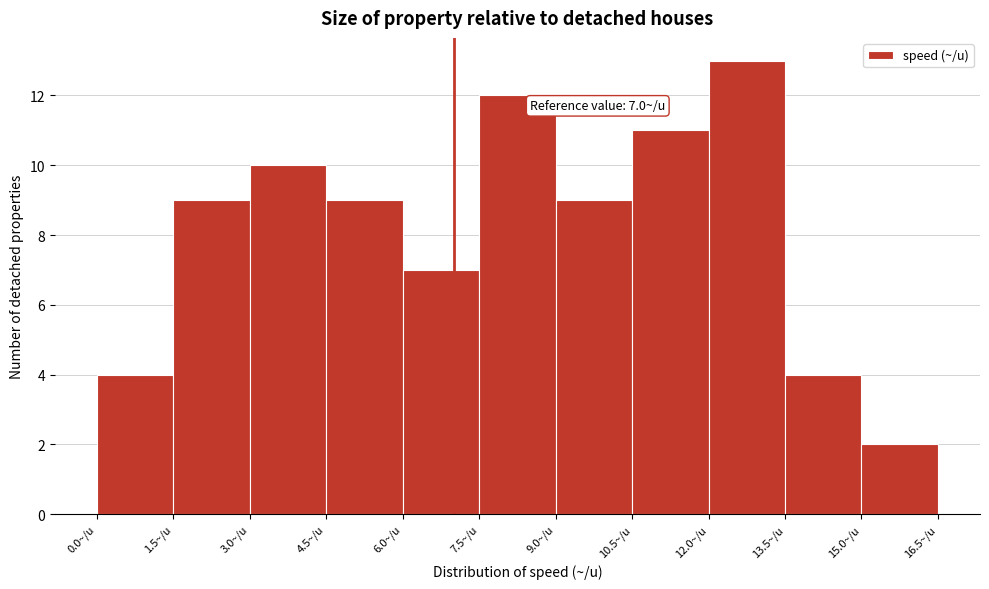

Over which range of the x-axis is the bar tallest?

12.0 to 13.5